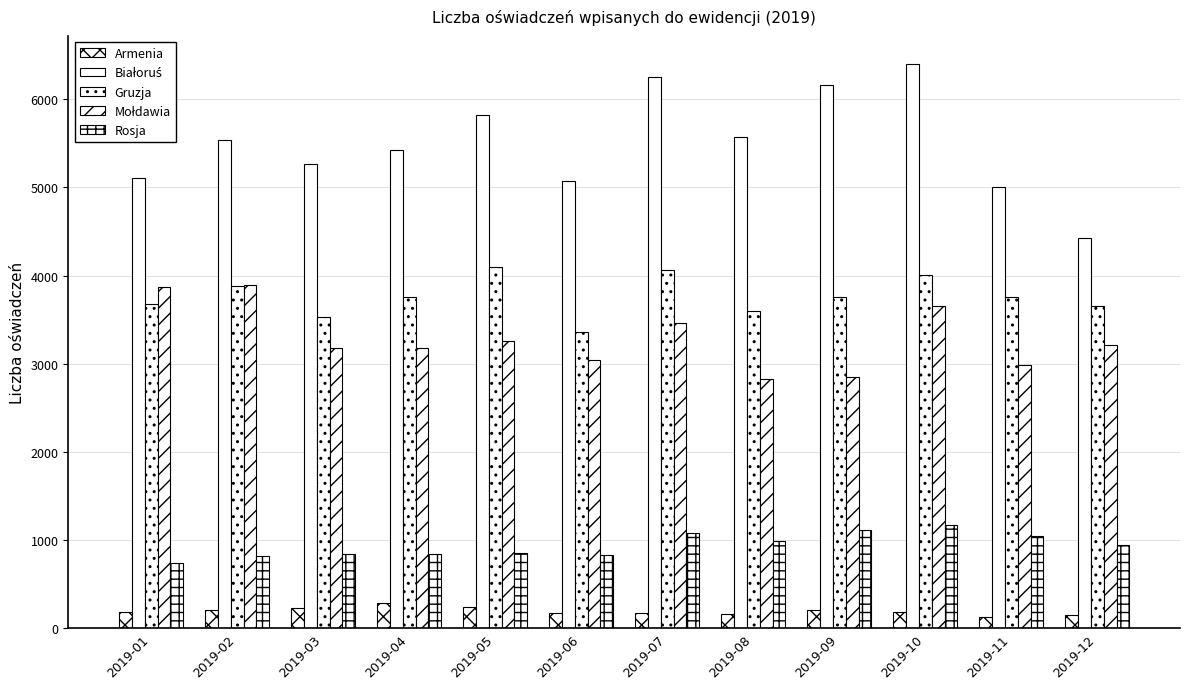

What is the maximum value shown in the chart?

6400